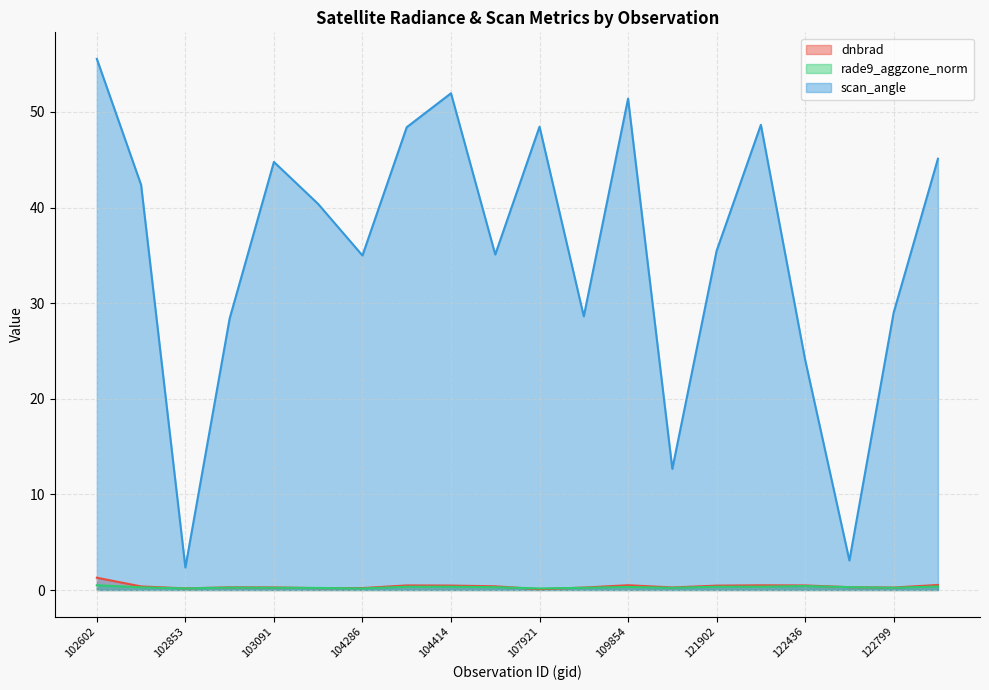

True or false: scan_angle and dnbrad intersect in this chart.

False